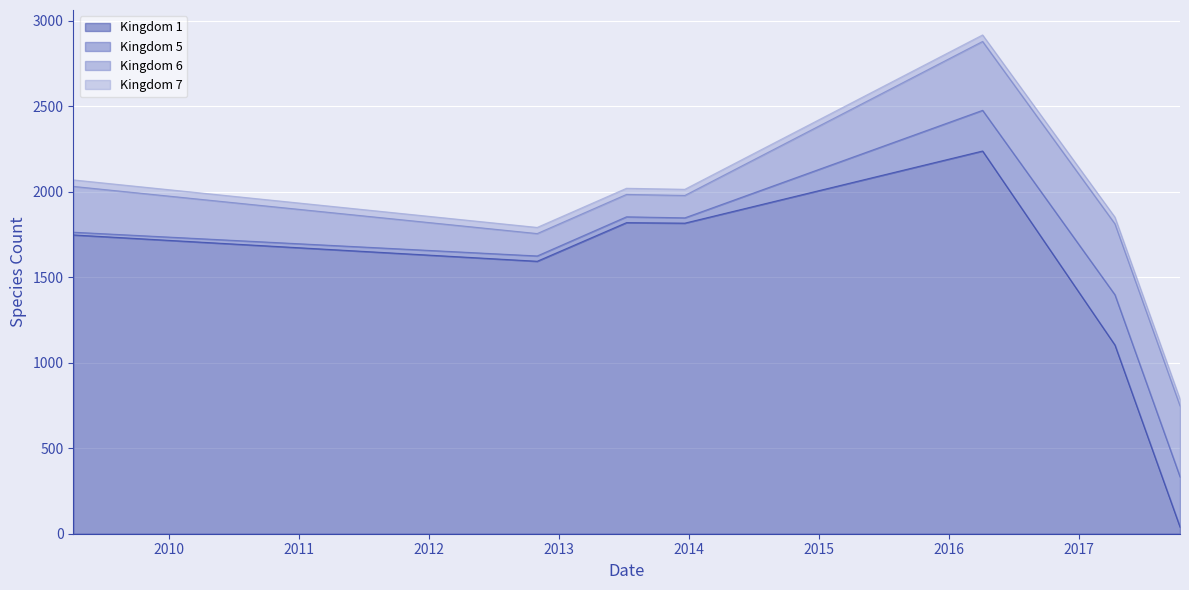

Does the chart display data point markers on the line(s)?

No